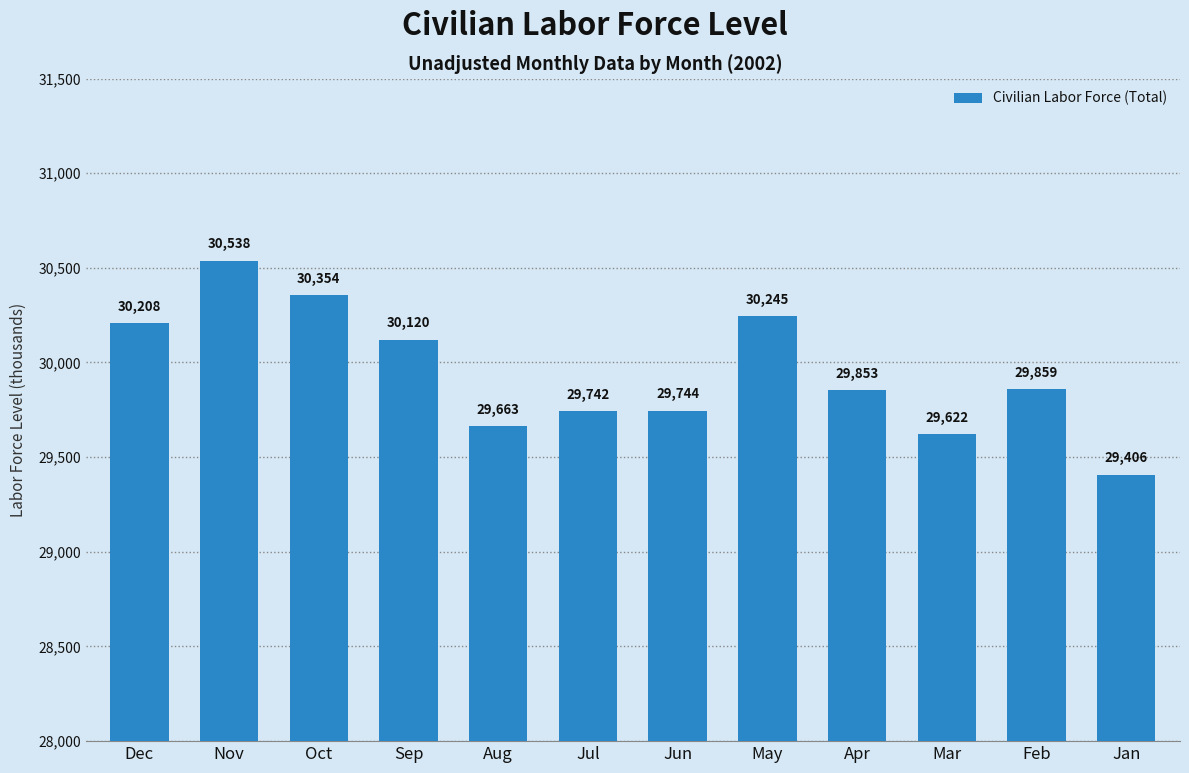

What value does the data have at Apr, to the nearest 10?

29850